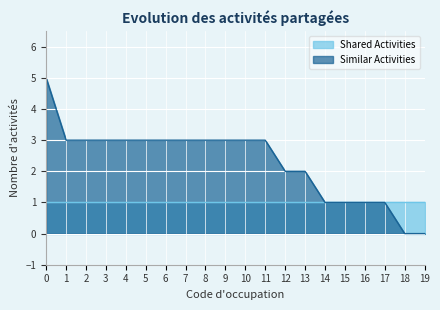

What is the greatest value displayed?

5